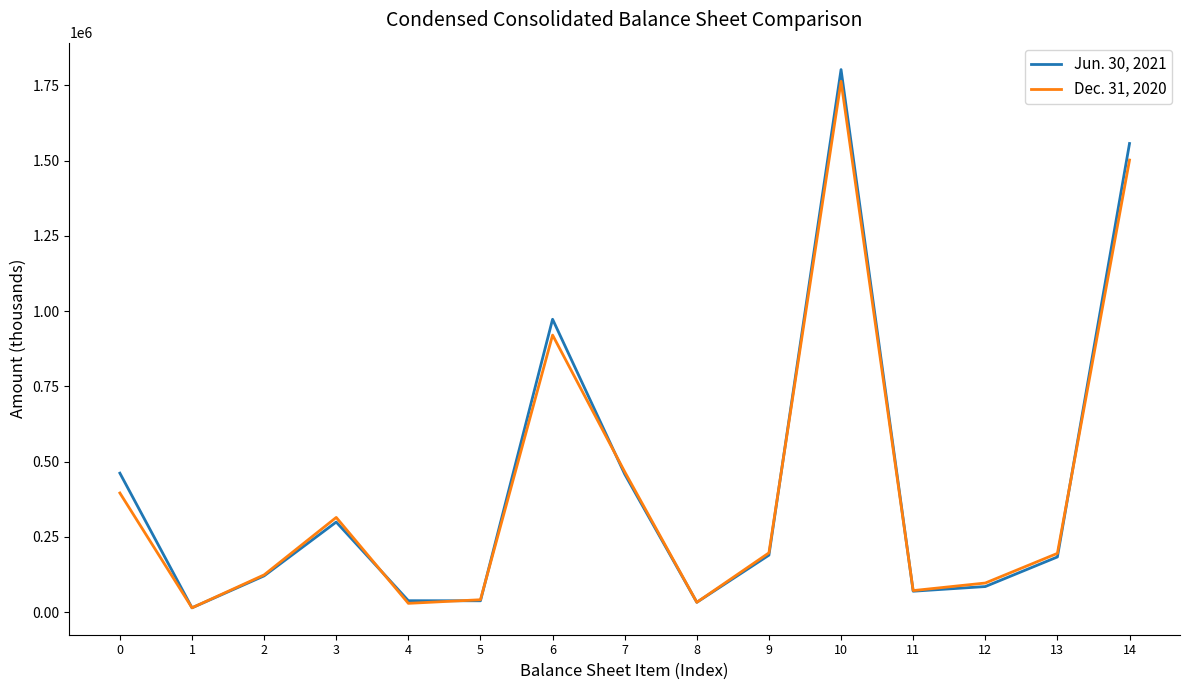

In Dec. 31, 2020, how many points are higher than both neighbors (excluding endpoints)?

3